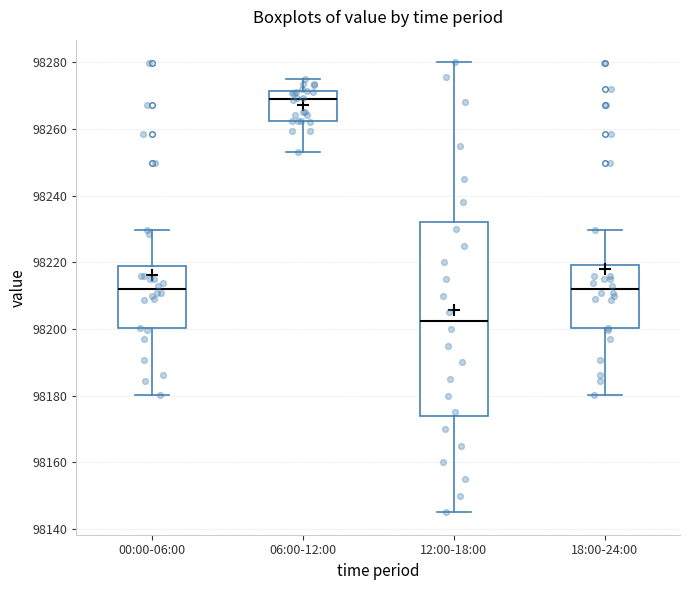

Which box is the tallest, from its lower edge to its upper edge?

12:00-18:00